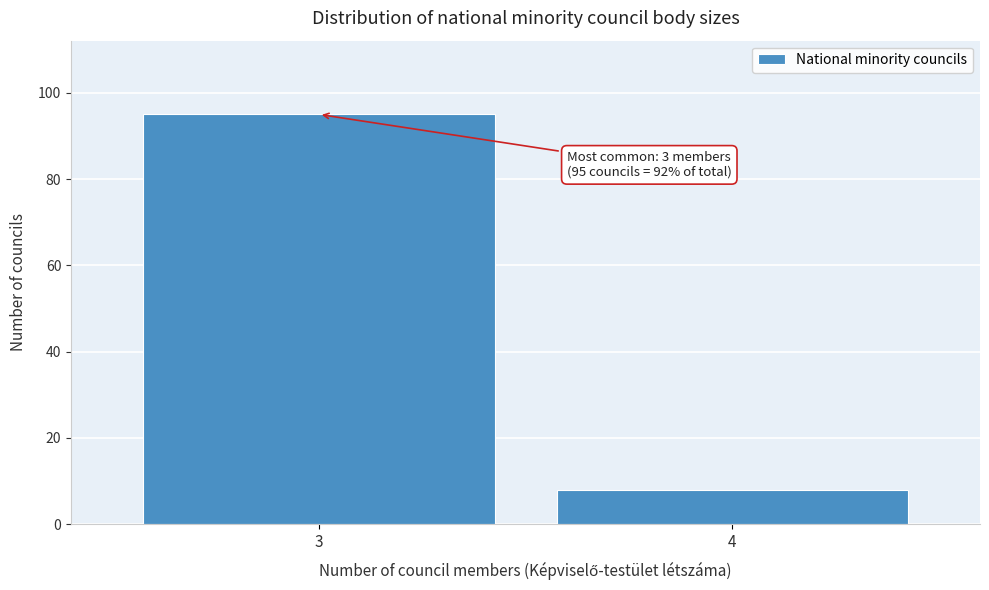

Reading left to right, extract all data points from this chart.

3=95	4=8